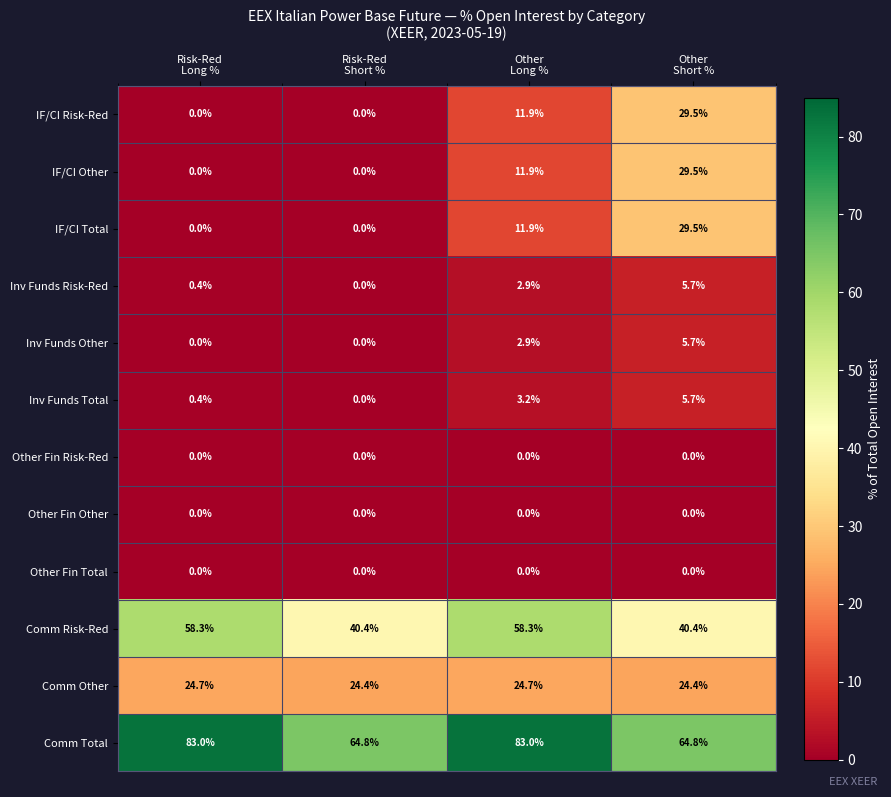

What is the difference between the second highest and minimum values in the Comm Total series?

18.2